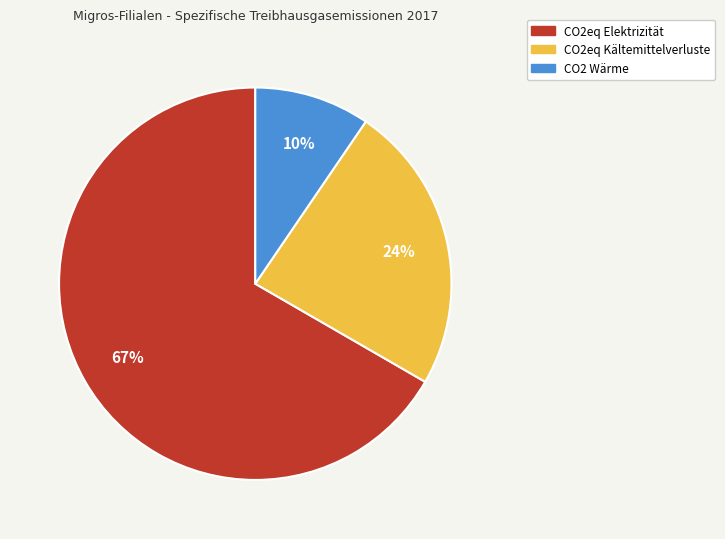

The CO2eq Kältemittelverluste slice represents 24% of the pie. True or false?

True